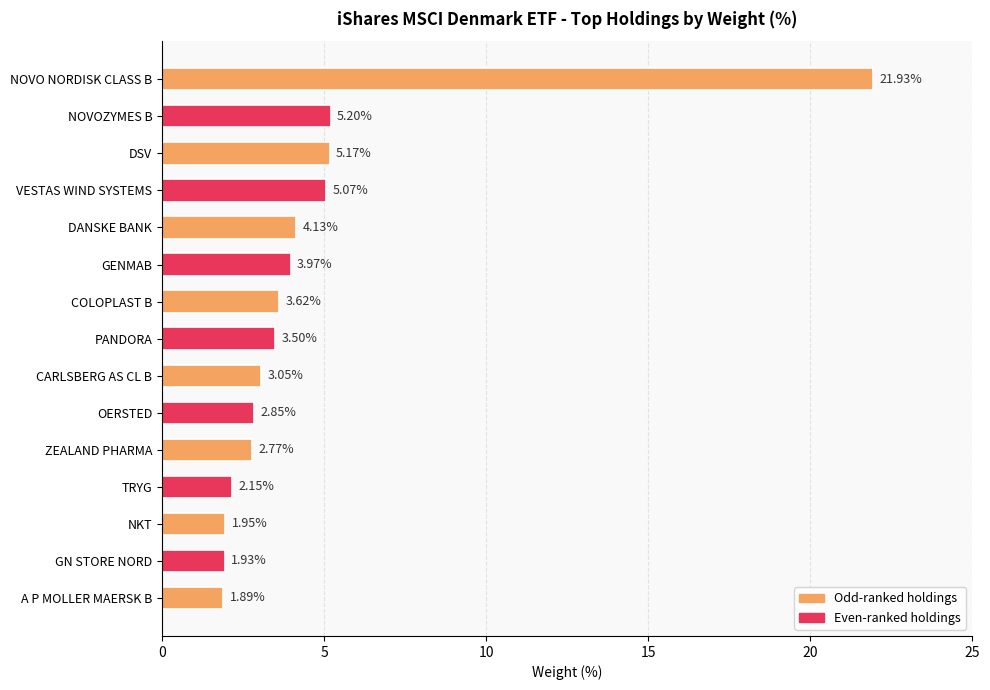

How many bars are there in total?

15